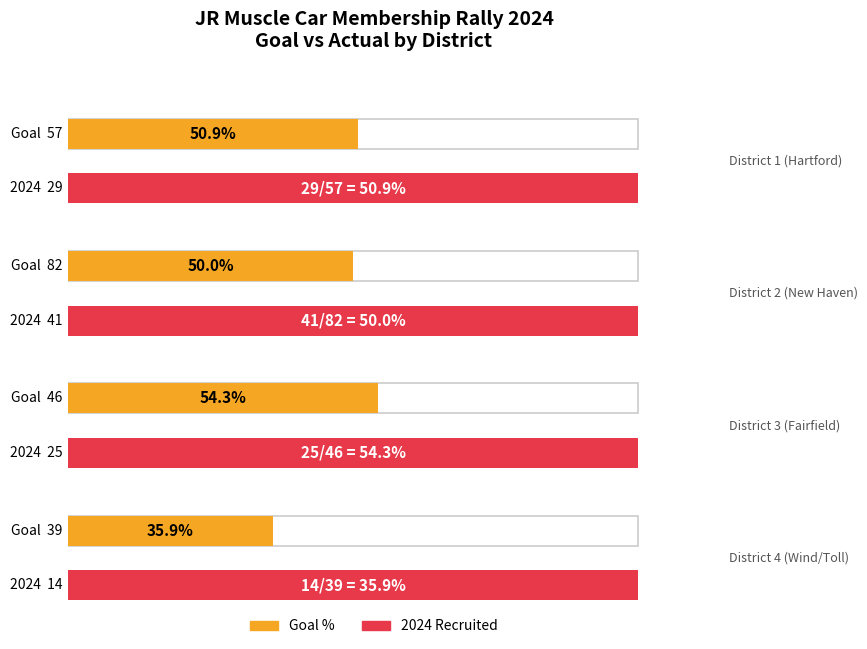

How many bars are there in each group?

2